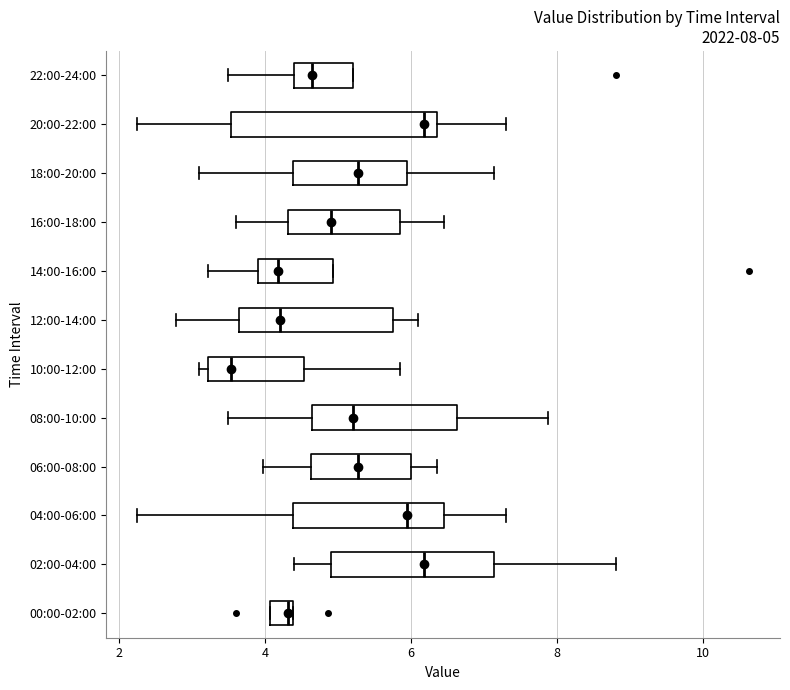

Which box is the widest, from its left edge to its right edge?

20:00-22:00